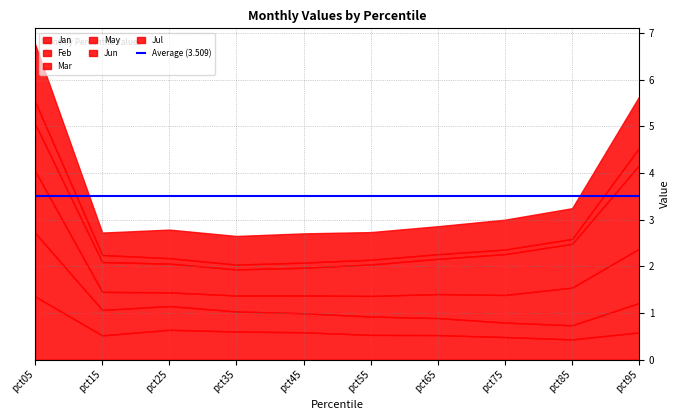

Reading right to left, what are all the values shown in this chart?

Jan: 0.6	0.4	0.5	0.5	0.5	0.6	0.6	0.6	0.5	1.4
Feb: 0.6	0.3	0.3	0.4	0.4	0.4	0.4	0.5	0.5	1.4
Mar: 1.2	0.8	0.6	0.5	0.4	0.4	0.3	0.3	0.4	1.3
May: 1.8	0.9	0.9	0.8	0.7	0.6	0.6	0.6	0.6	1.0
Jun: 0.4	0.1	0.1	0.1	0.1	0.1	0.1	0.1	0.2	0.5
Jul: 1.1	0.7	0.6	0.6	0.6	0.6	0.6	0.6	0.5	1.2